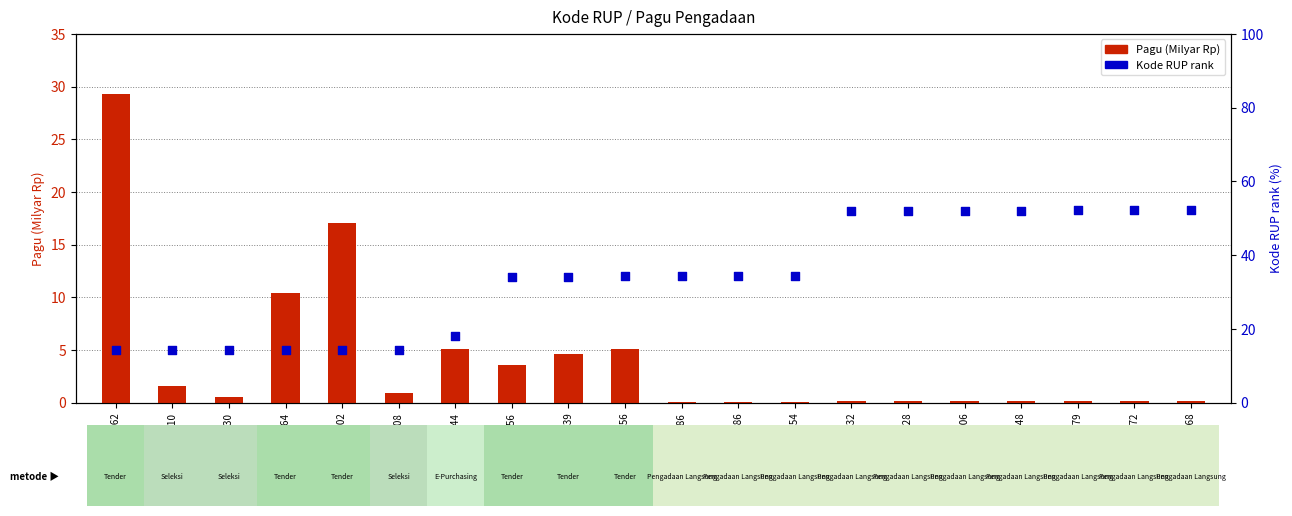

Is the value of Pagu (Milyar Rp) at 46144202 greater than the value of Kode RUP rank at 46144202?

Yes